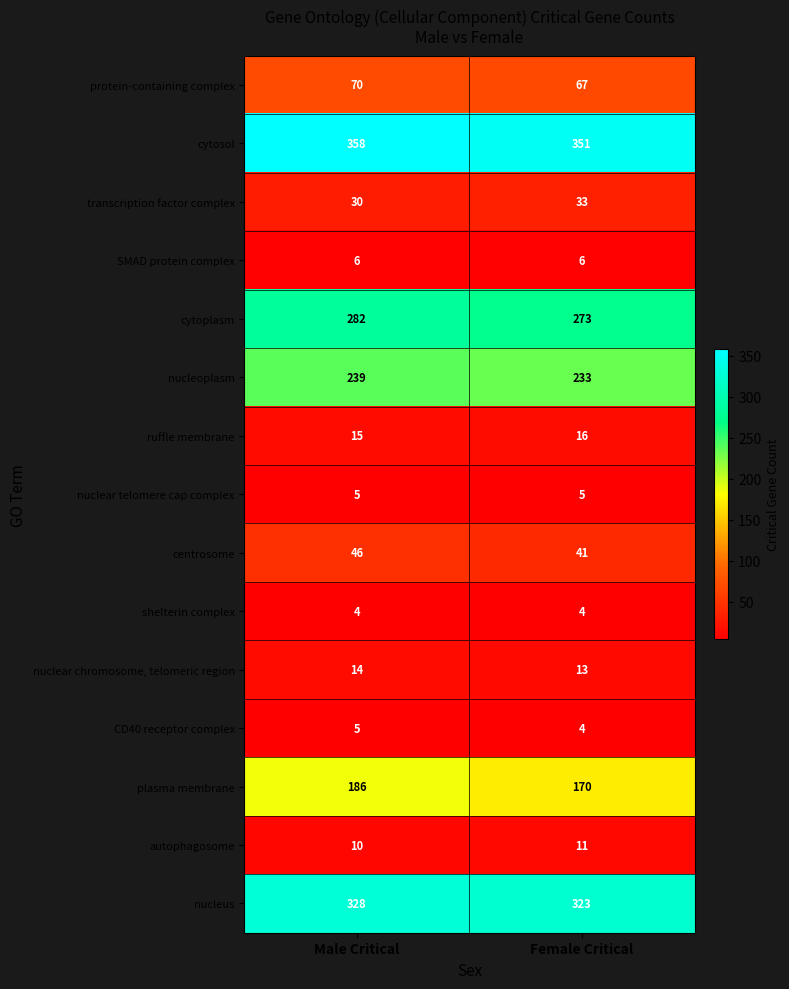

Reading left to right, what are all the values shown in this chart?

protein-containing complex: 70	67
cytosol: 358	351
transcription factor complex: 30	33
SMAD protein complex: 6	6
cytoplasm: 282	273
nucleoplasm: 239	233
ruffle membrane: 15	16
nuclear telomere cap complex: 5	5
centrosome: 46	41
shelterin complex: 4	4
nuclear chromosome, telomeric region: 14	13
CD40 receptor complex: 5	4
plasma membrane: 186	170
autophagosome: 10	11
nucleus: 328	323